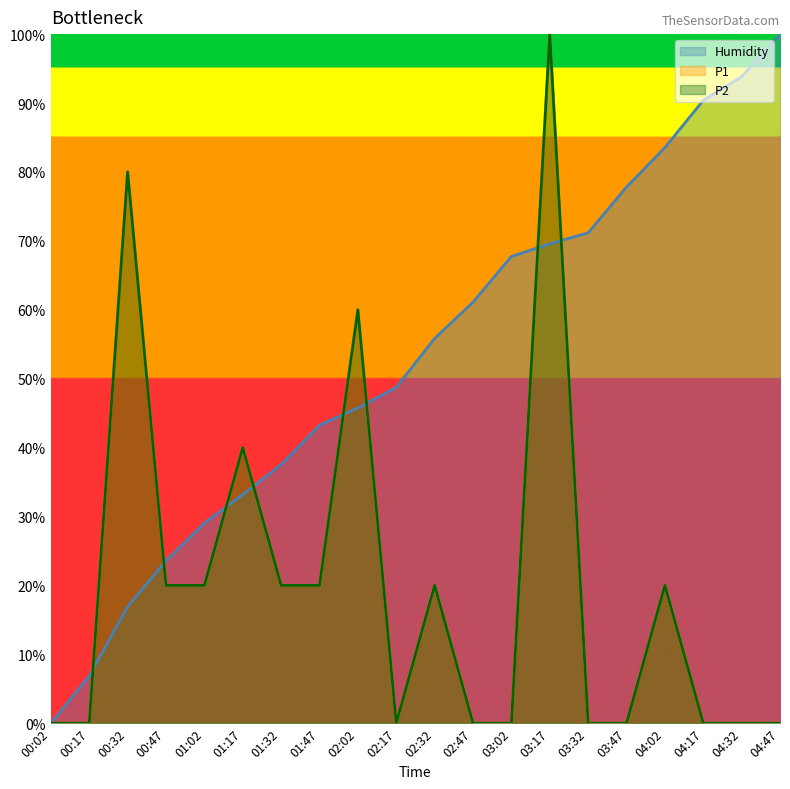

List the labels in order of P2 value, largest first.

03:17, 00:32, 02:02, 01:17, 00:47, 01:02, 01:32, 01:47, 02:32, 04:02, 00:02, 00:17, 02:17, 02:47, 03:02, 03:32, 03:47, 04:17, 04:32, 04:47